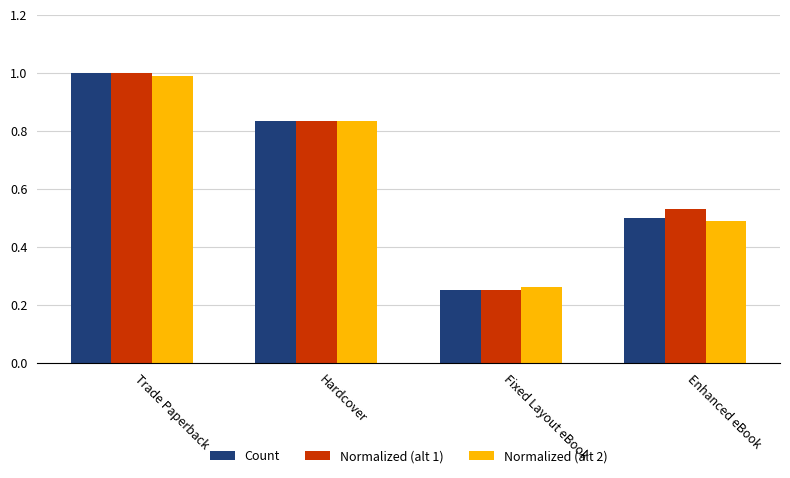

What is the sum of all Normalized (alt 2) values?

2.6